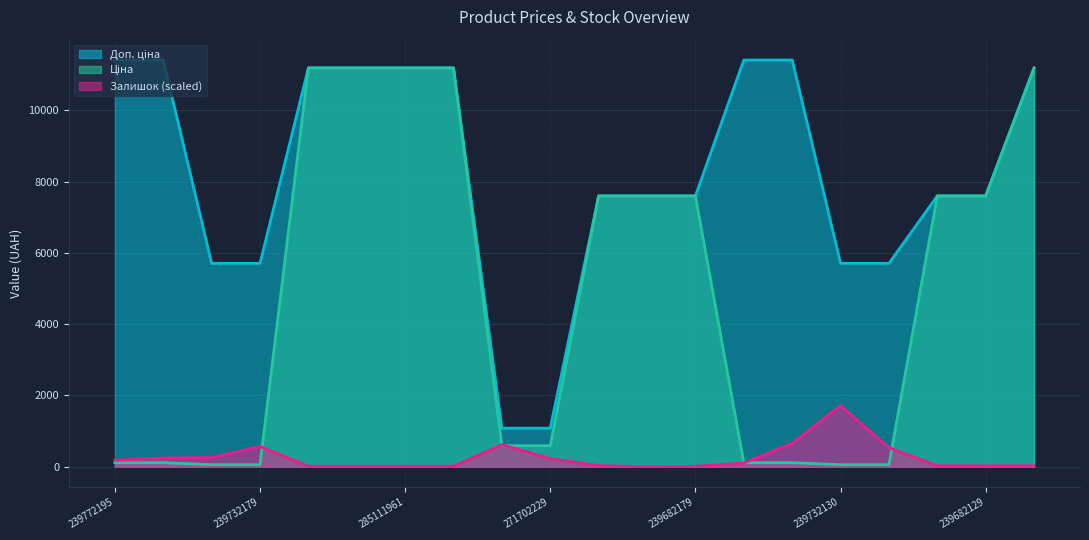

True or false: Залишок has a value of 0.0 at 239682193.

True